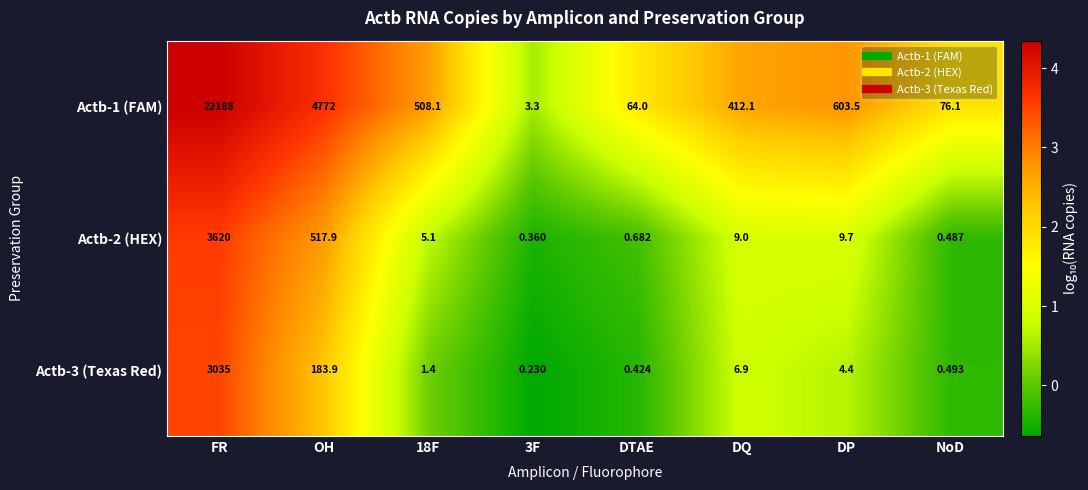

At which category does the chart reach its peak across all series?

FR